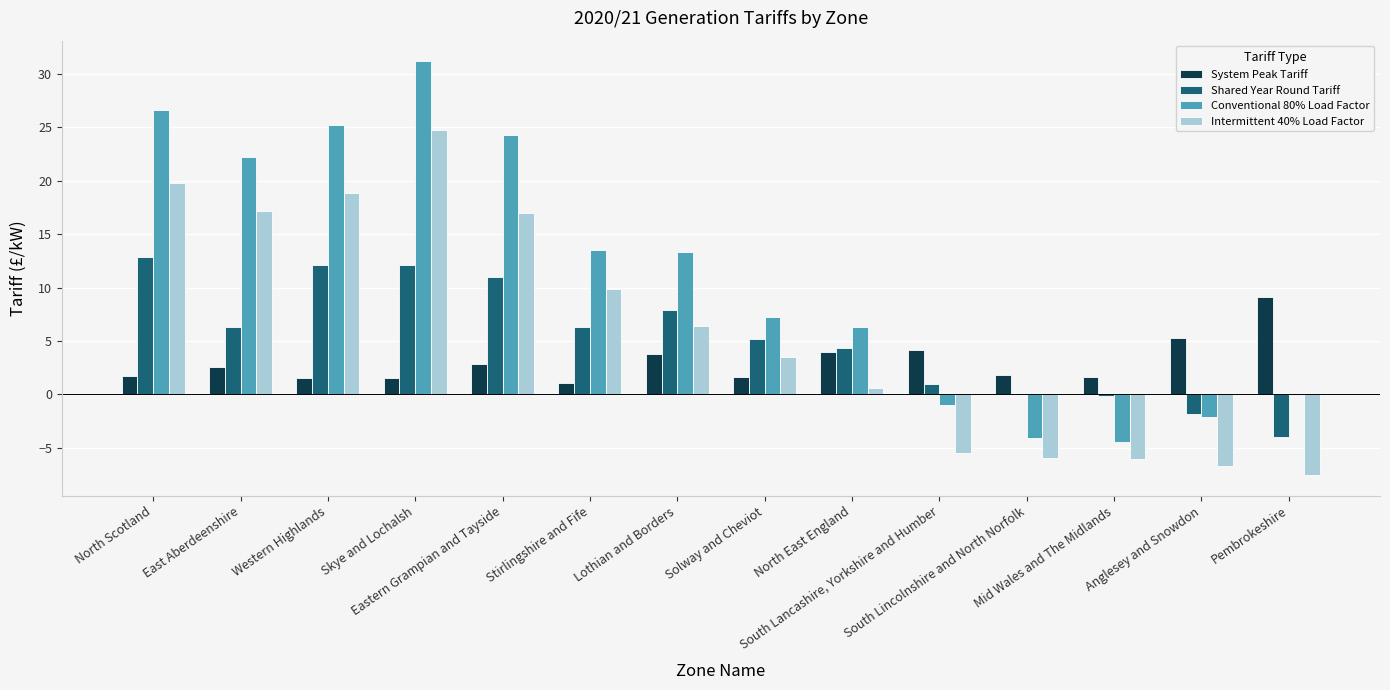

The value of Intermittent 40% Load Factor at Anglesey and Snowdon is -6.7. True or false?

True